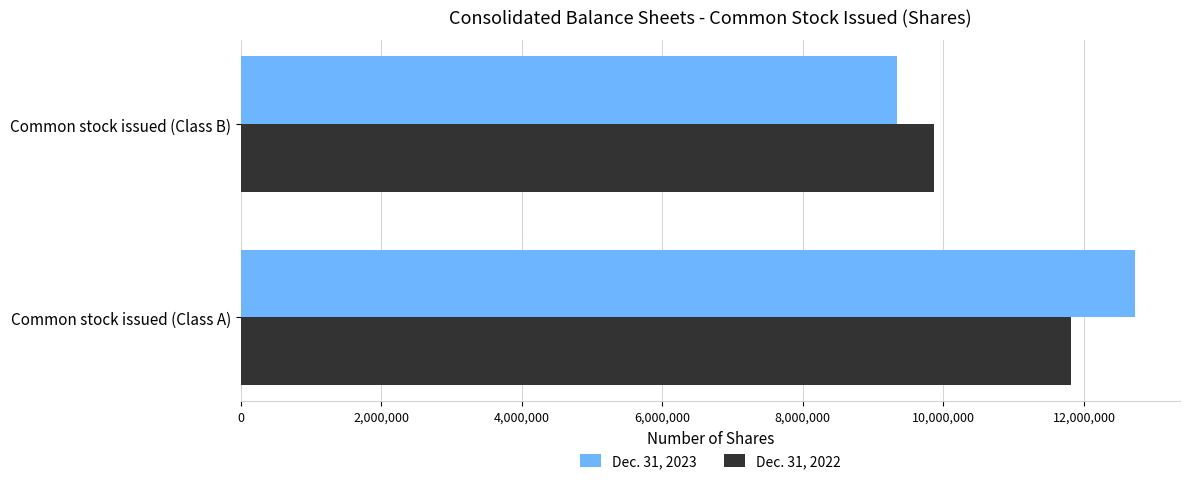

The value of Dec. 31, 2022 at Common stock issued (Class B) is 16406715. True or false?

False